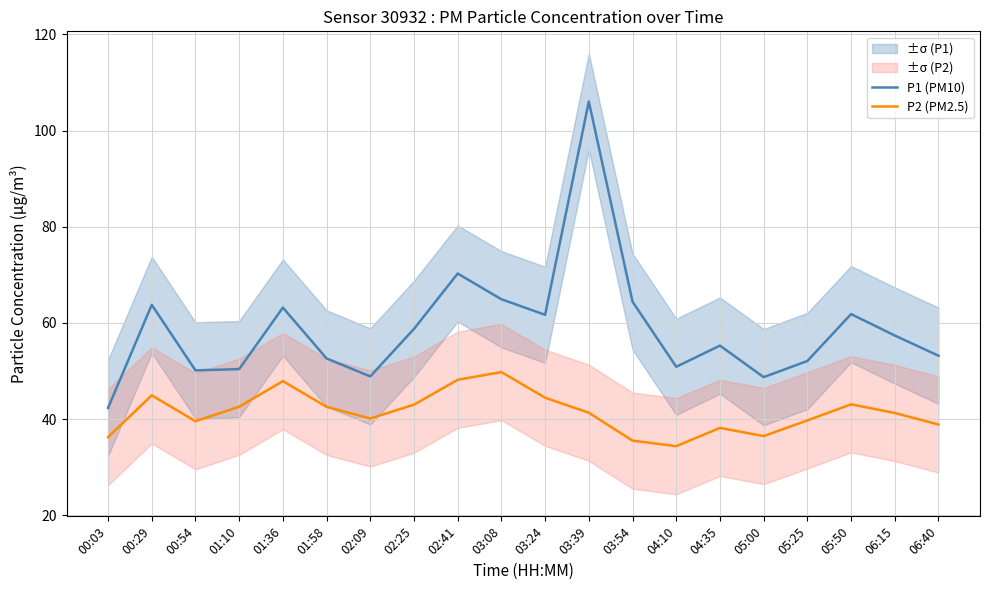

List the series in order of their overall mean, lowest first.

P2 (PM2.5), P1 (PM10)